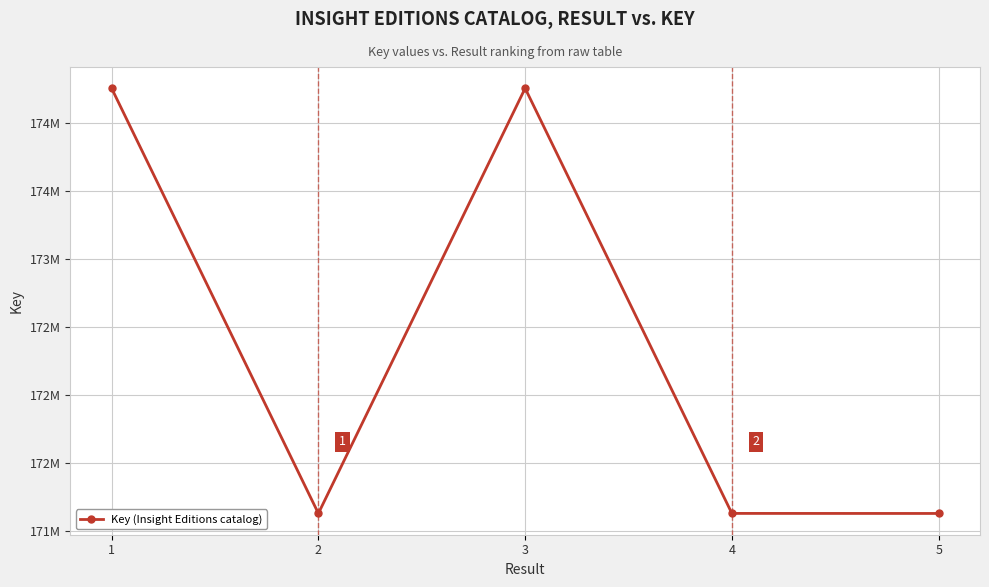

True or false: the data shows 174255196 at 3.

True